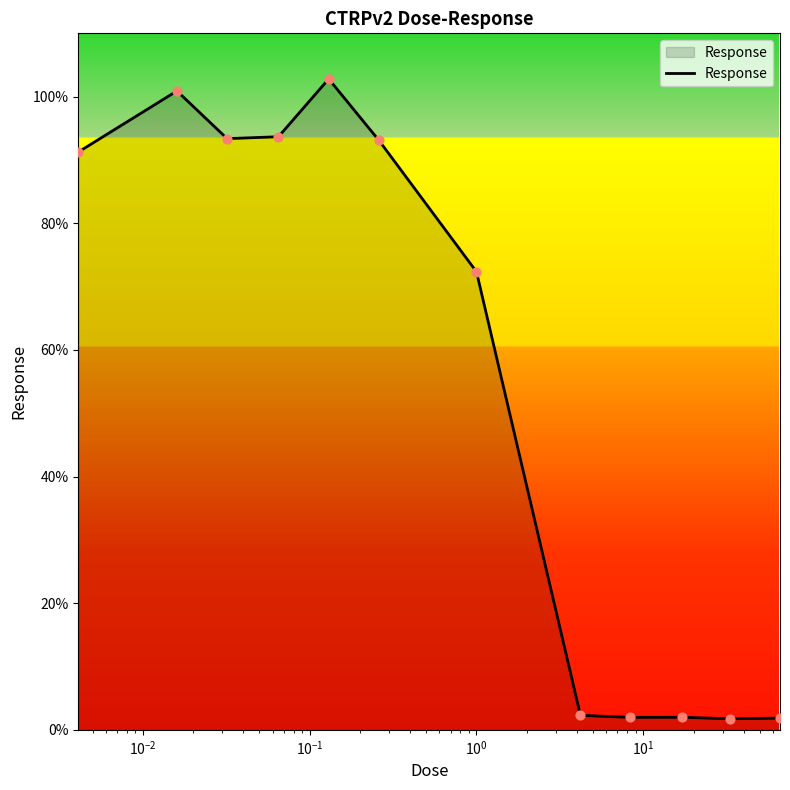

What is the maximum value shown in the chart?

102.8